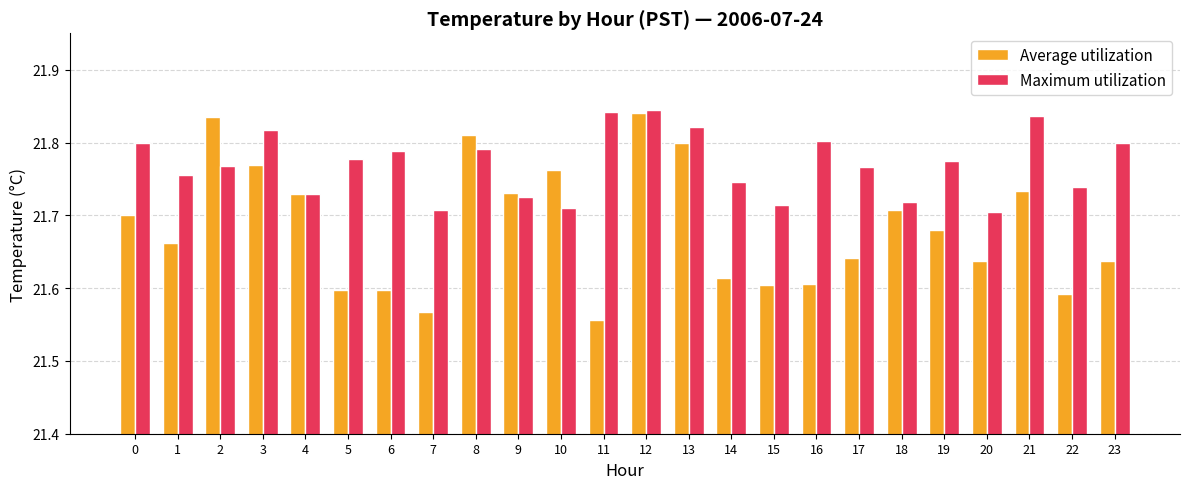

Where is Average utilization nearest to the value 21?

11